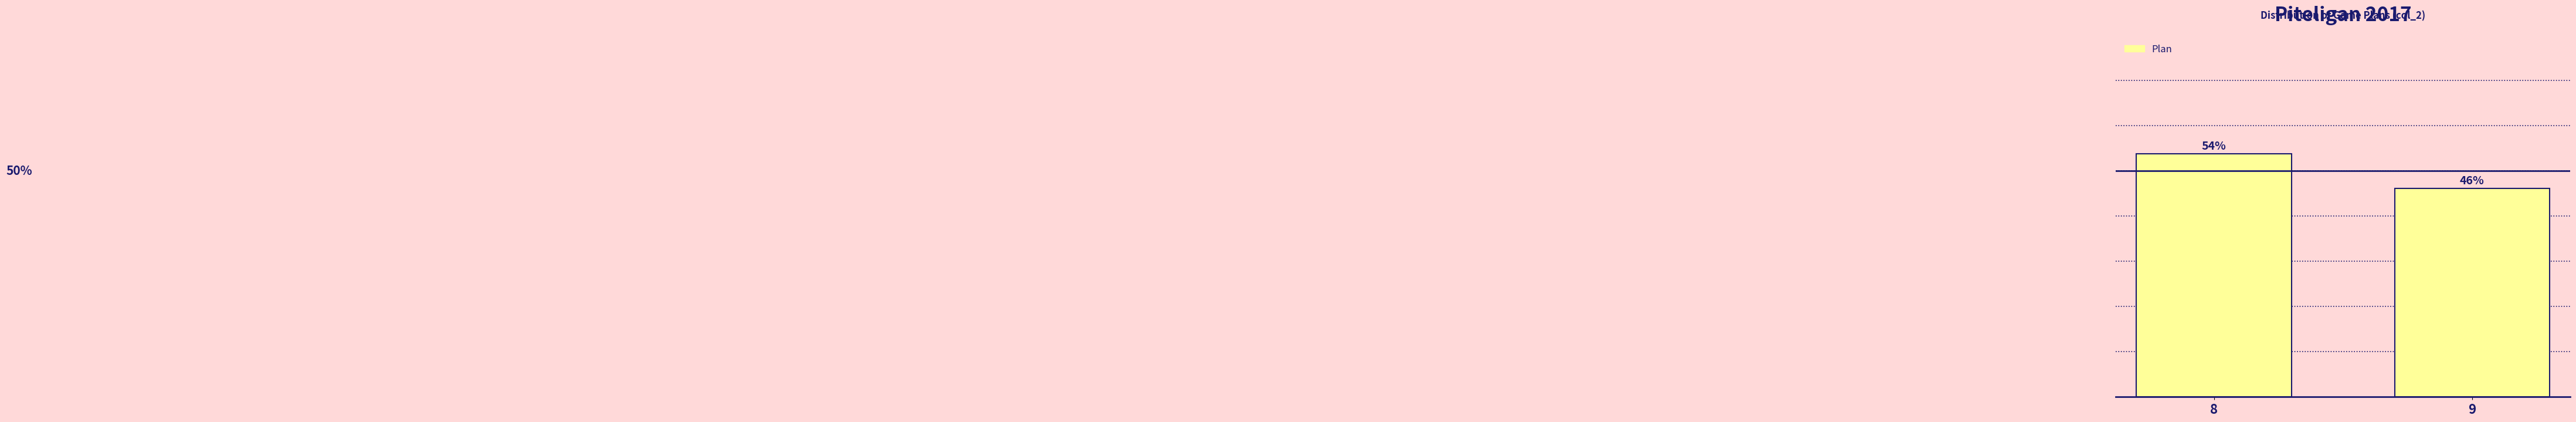

List the labels in order of value, smallest first.

9, 8